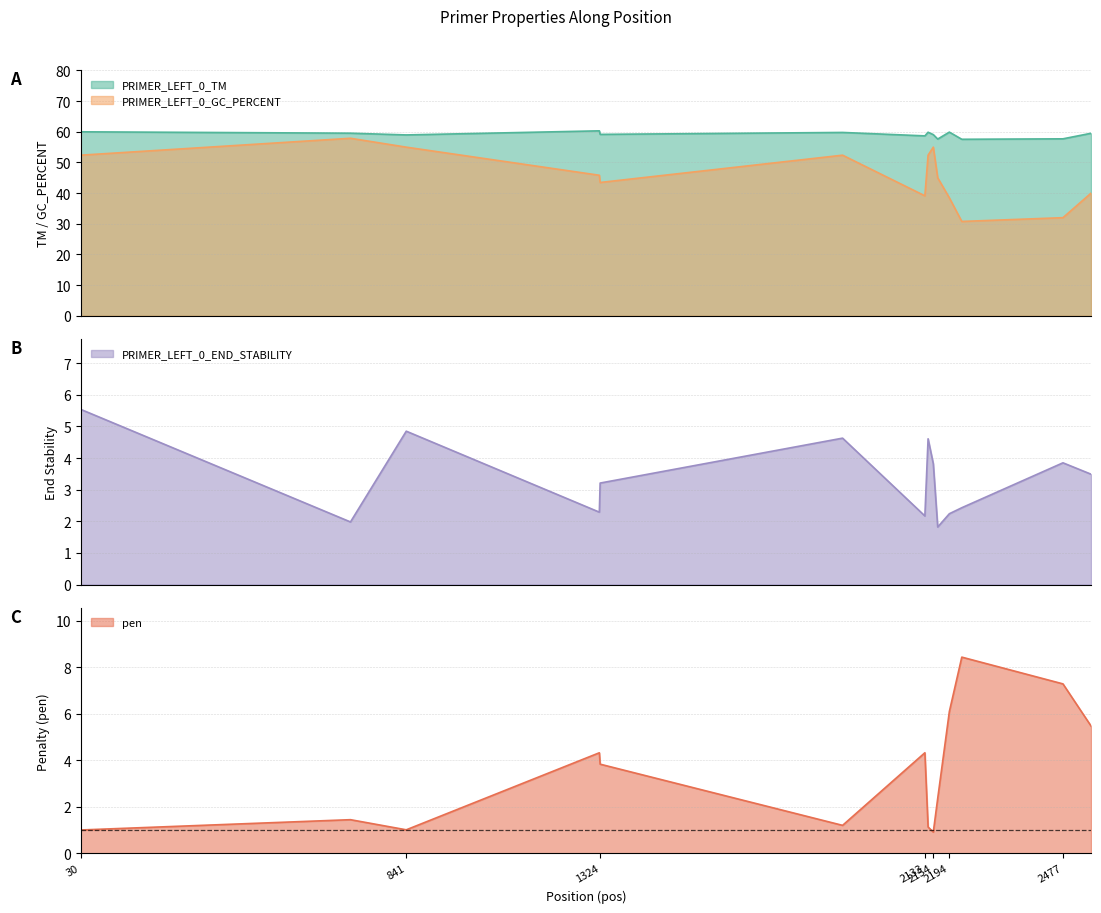

At which category does pen reach its first local peak?

702